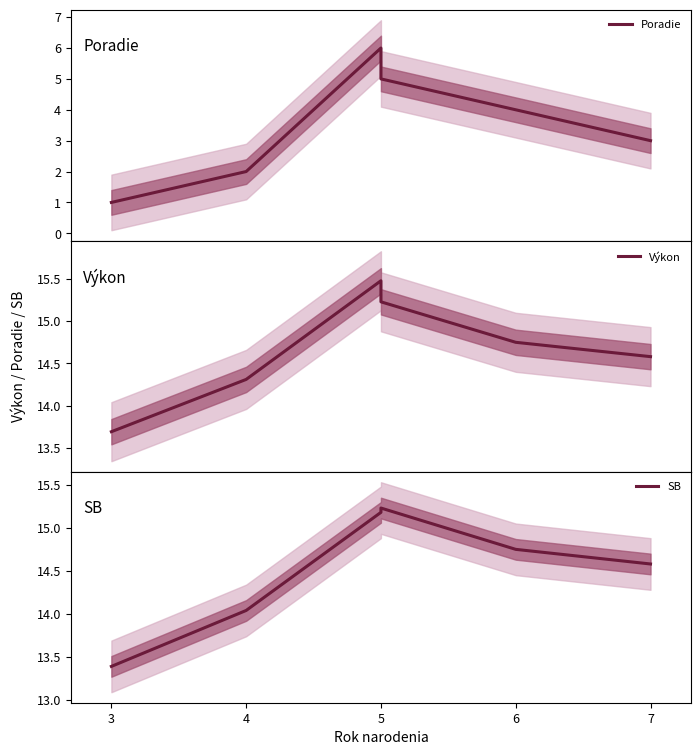

Is this an area chart (filled region under the line)?

No